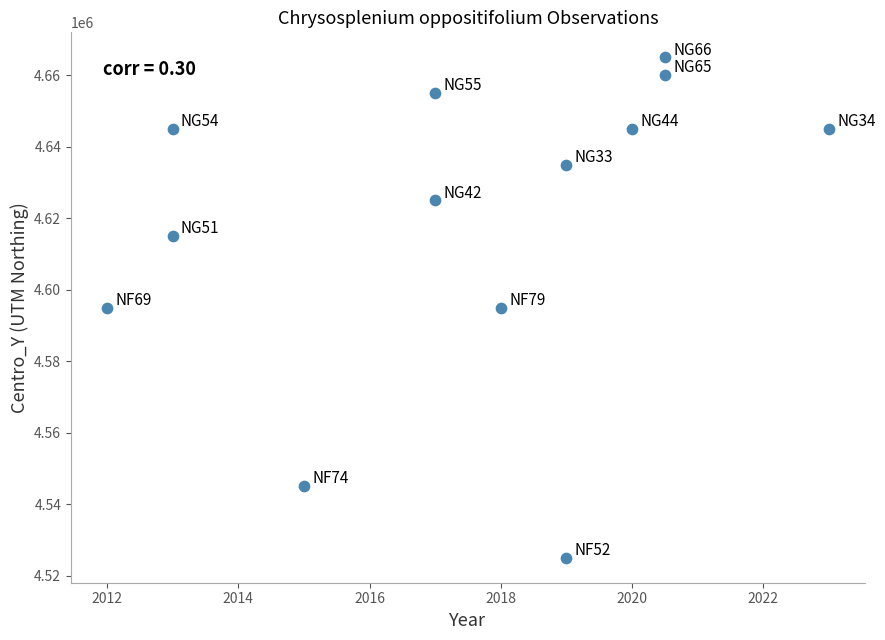

What is the range of Y values (max minus min)?

140000